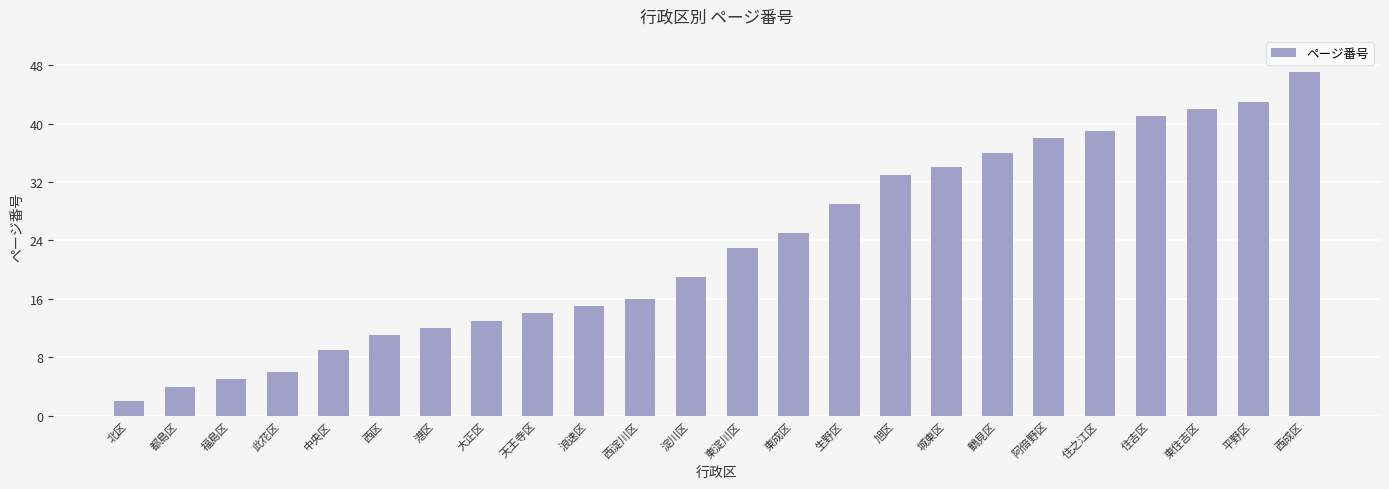

What position from the left is 東成区?

14